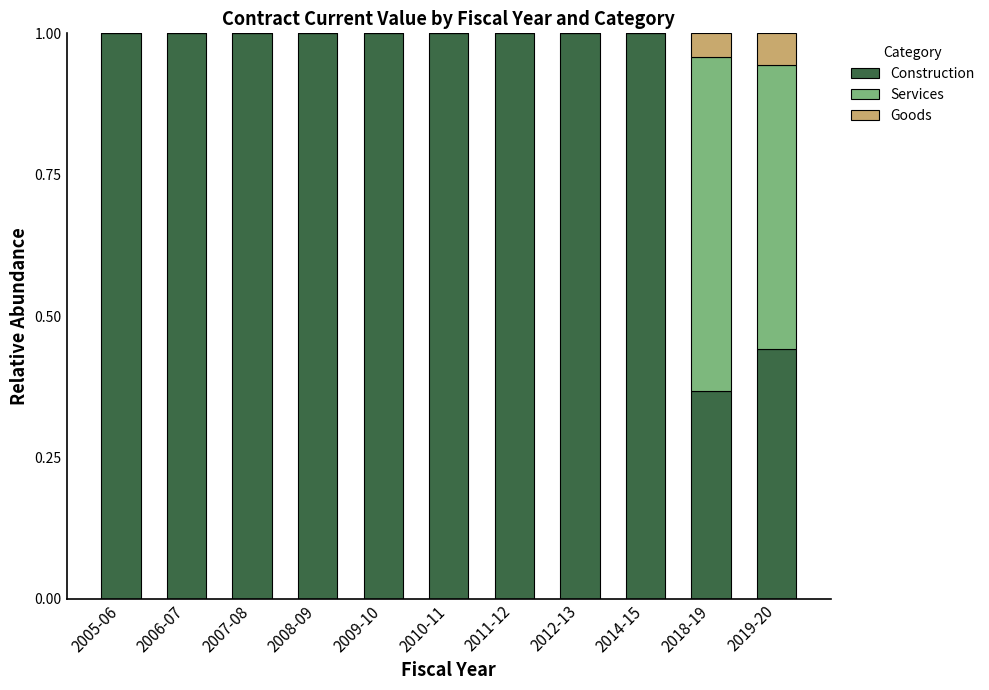

How many data points does each series have?

11